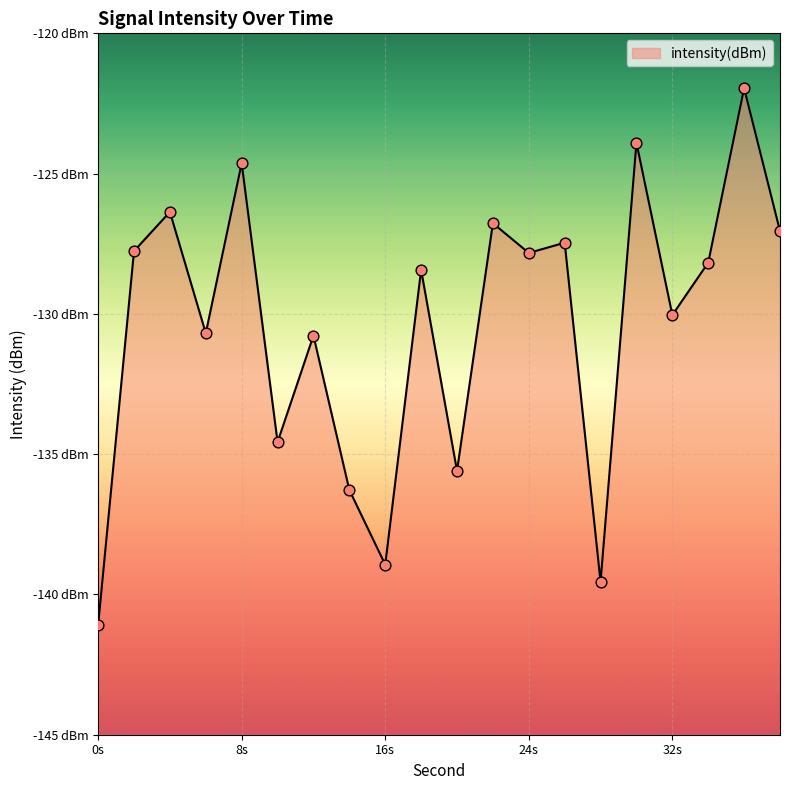

What is the change in value from 18 to 22?

+1.7